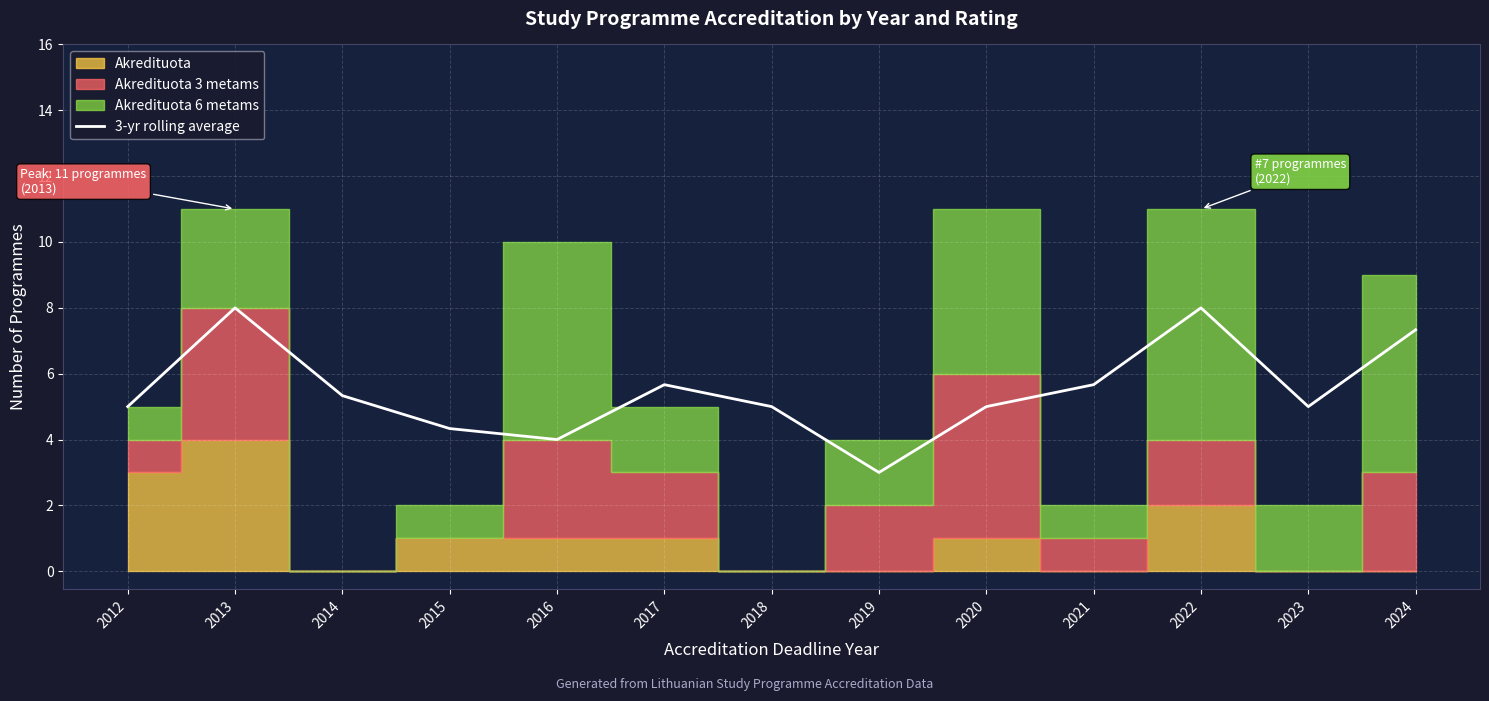

At which category does the chart reach its peak across all series?

2013